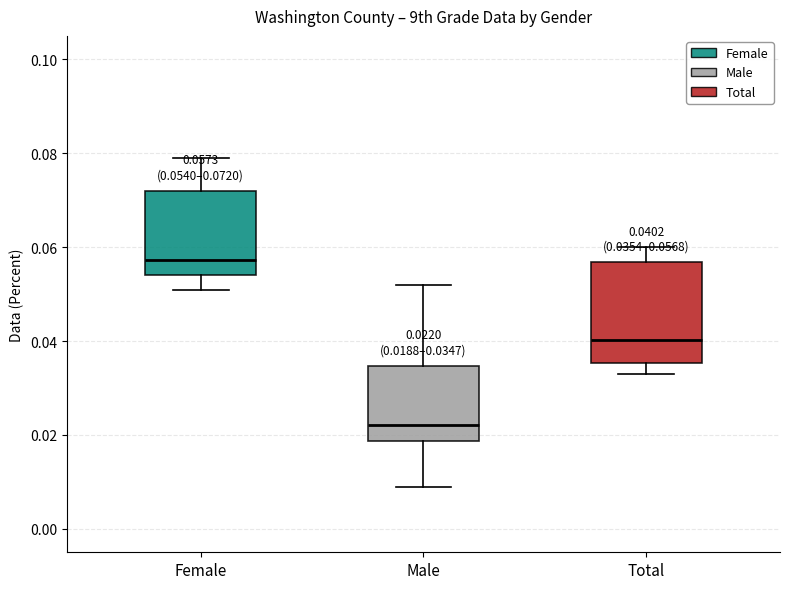

Which box's median line is the lowest?

Male